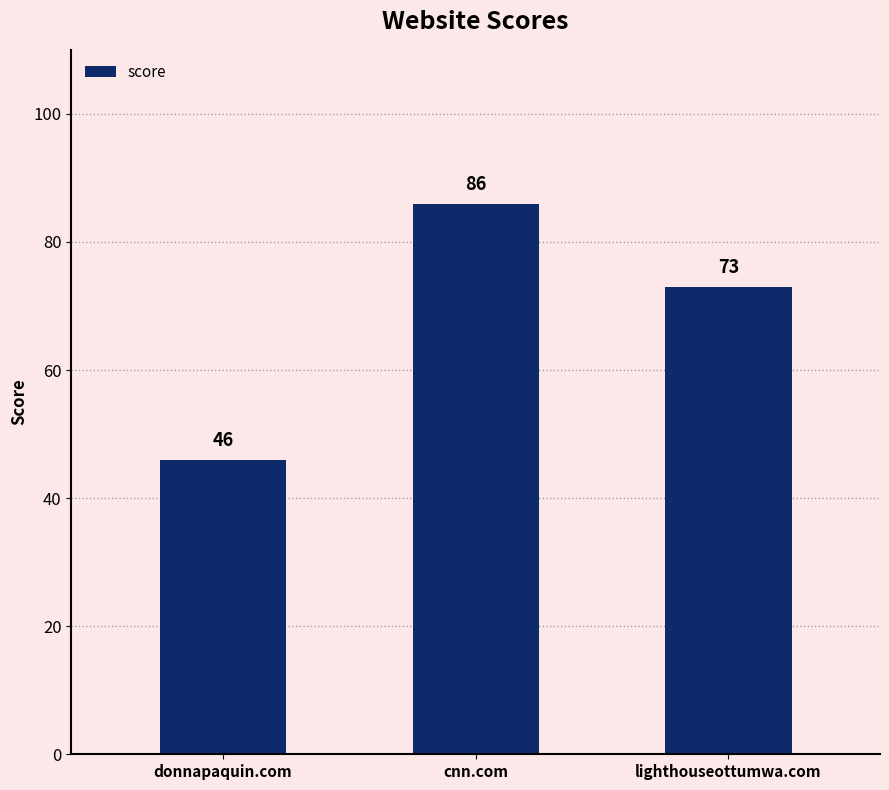

Is it true that the value at lighthouseottumwa.com is 73?

True